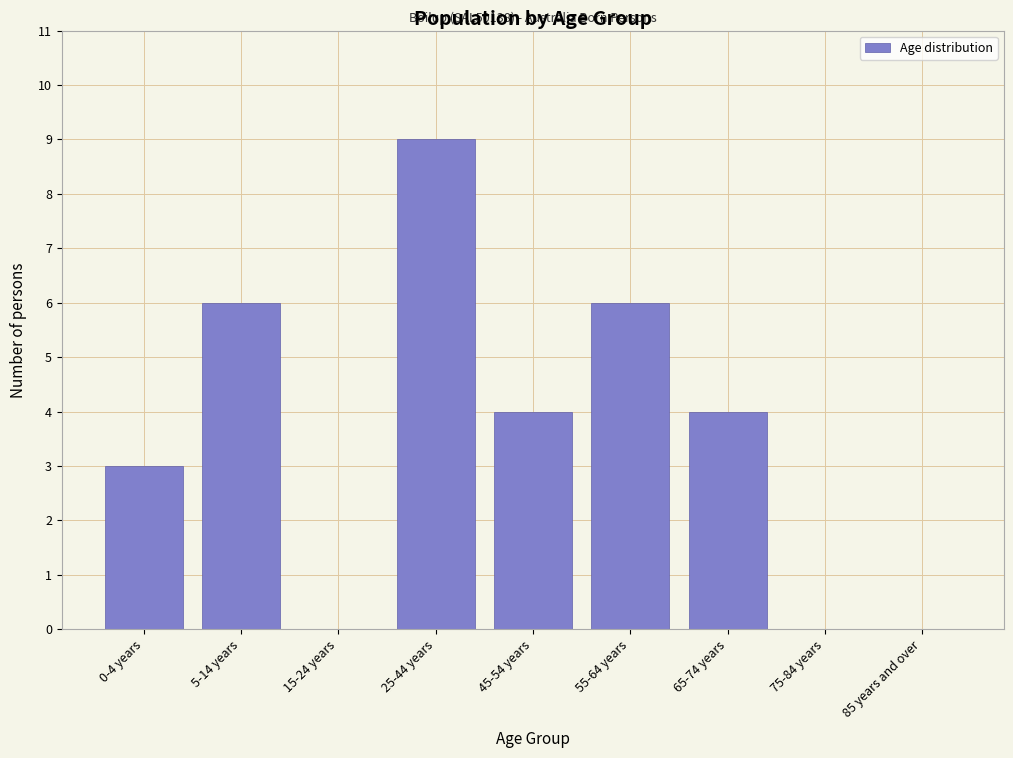

Reading left to right, extract all data points from this chart.

0-4 years=3	5-14 years=6	15-24 years=0	25-44 years=9	45-54 years=4	55-64 years=6	65-74 years=4	75-84 years=0	85 years and over=0